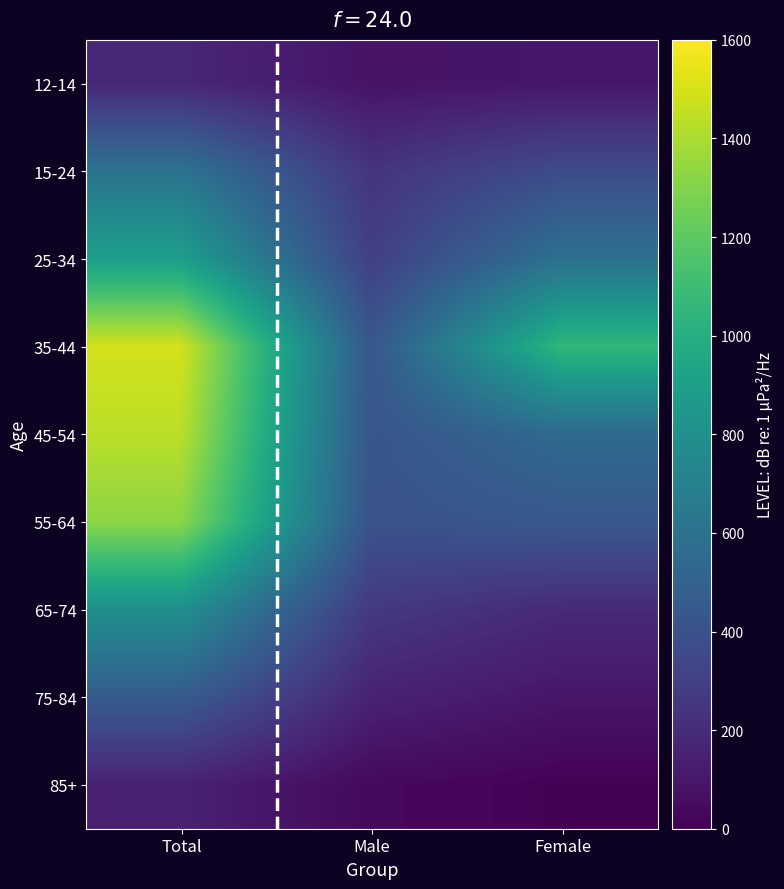

Reading left to right, list all the values displayed in this chart.

12-14: Total=178	Male=81	Female=97
15-24: Total=608	Male=242	Female=366
25-34: Total=895	Male=301	Female=594
35-44: Total=1493	Male=434	Female=1059
45-54: Total=1436	Male=418	Female=550
55-64: Total=1324	Male=408	Female=439
65-74: Total=798	Male=265	Female=190
75-84: Total=459	Male=152	Female=93
85+: Total=148	Male=36	Female=9